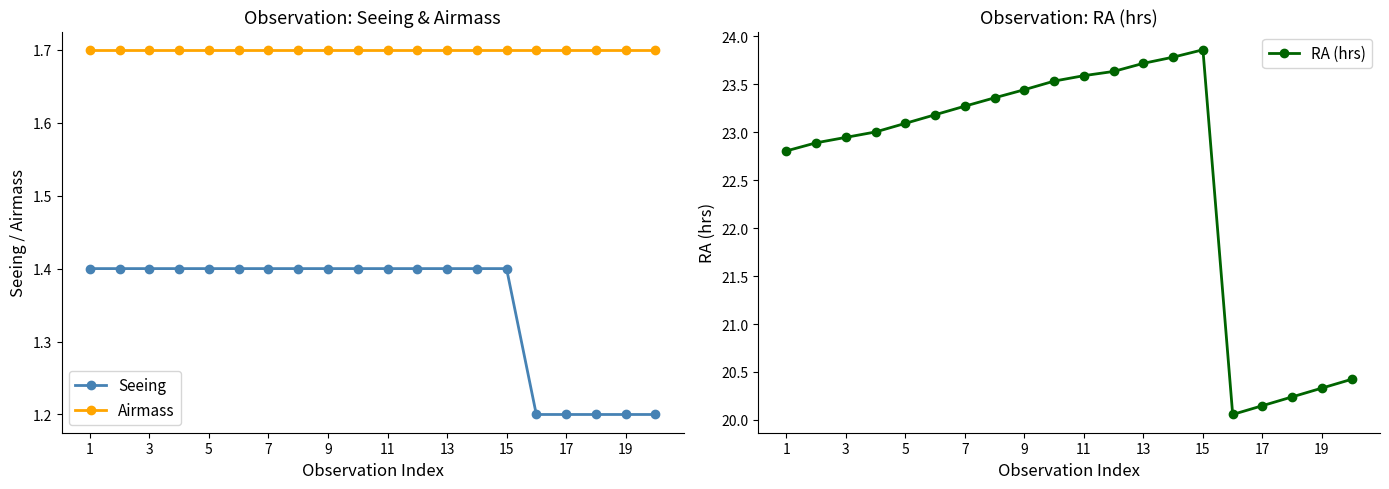

Reading left to right, extract all data points from this chart.

Seeing: 1.4	1.4	1.4	1.4	1.4	1.4	1.4	1.4	1.4	1.4	1.4	1.4	1.4	1.4	1.4	1.2	1.2	1.2	1.2	1.2
Airmass: 1.7	1.7	1.7	1.7	1.7	1.7	1.7	1.7	1.7	1.7	1.7	1.7	1.7	1.7	1.7	1.7	1.7	1.7	1.7	1.7
RA (hrs): 22.8	22.9	22.9	23.0	23.1	23.2	23.3	23.4	23.4	23.5	23.6	23.6	23.7	23.8	23.9	20.1	20.1	20.2	20.3	20.4